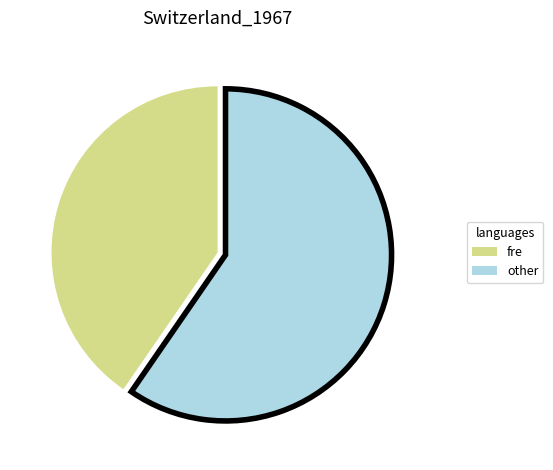

Rank the categories by value from lowest to highest.

fre, other